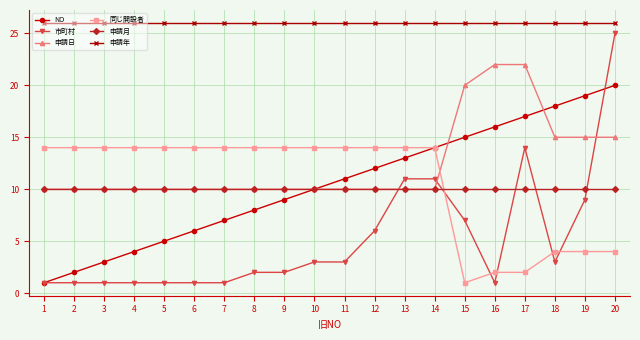

What is the value of the 申請年 point at the 2nd from the left?

26